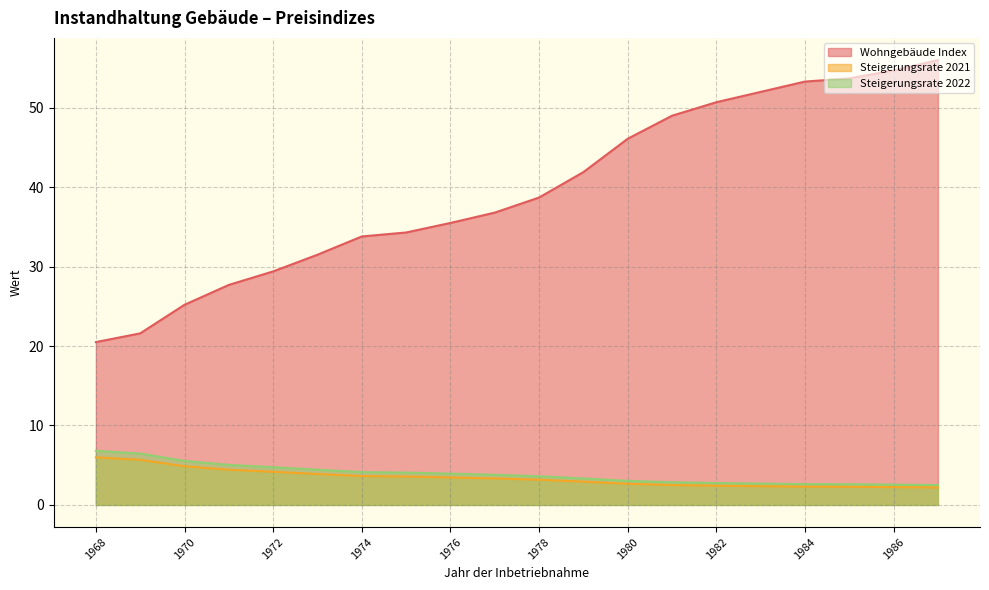

At which category is the sum across all series the highest?

1987